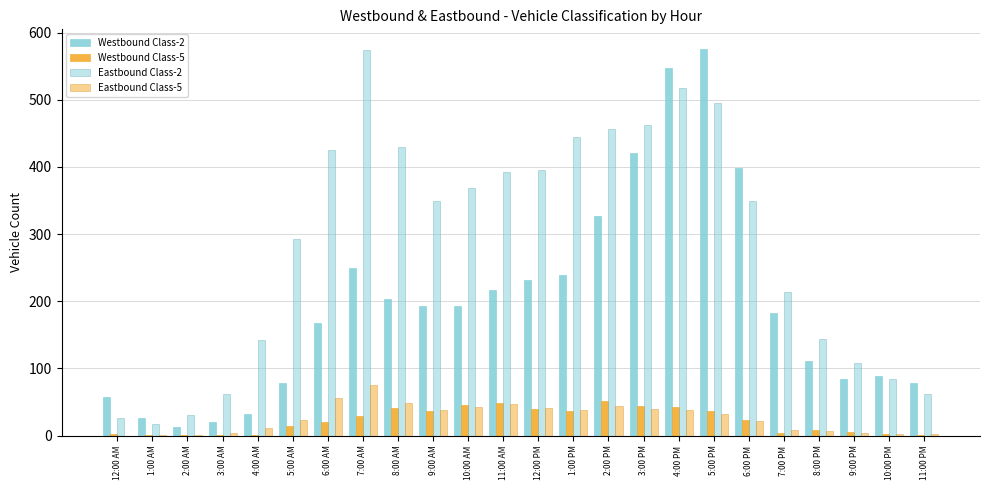

Are the bars grouped side by side (vs. stacked)?

Yes